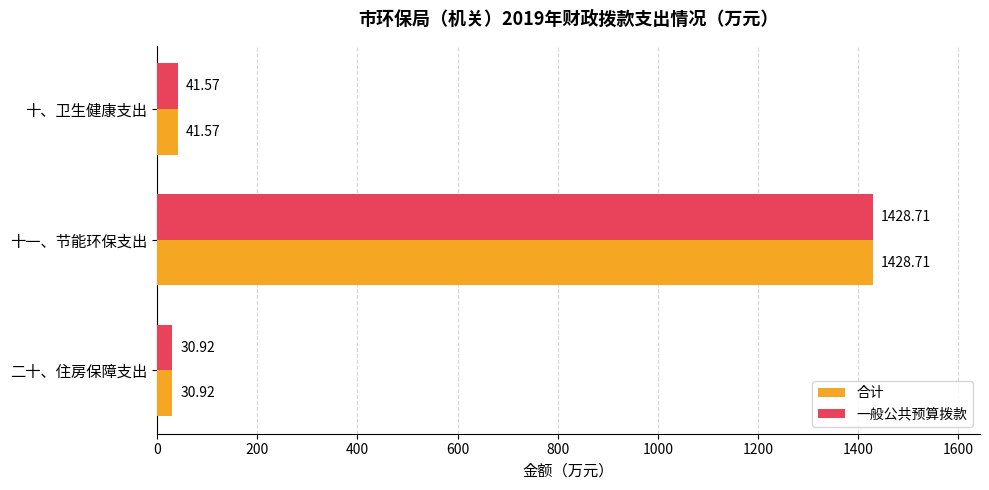

What are all the series names shown in the legend?

合计, 一般公共预算拨款